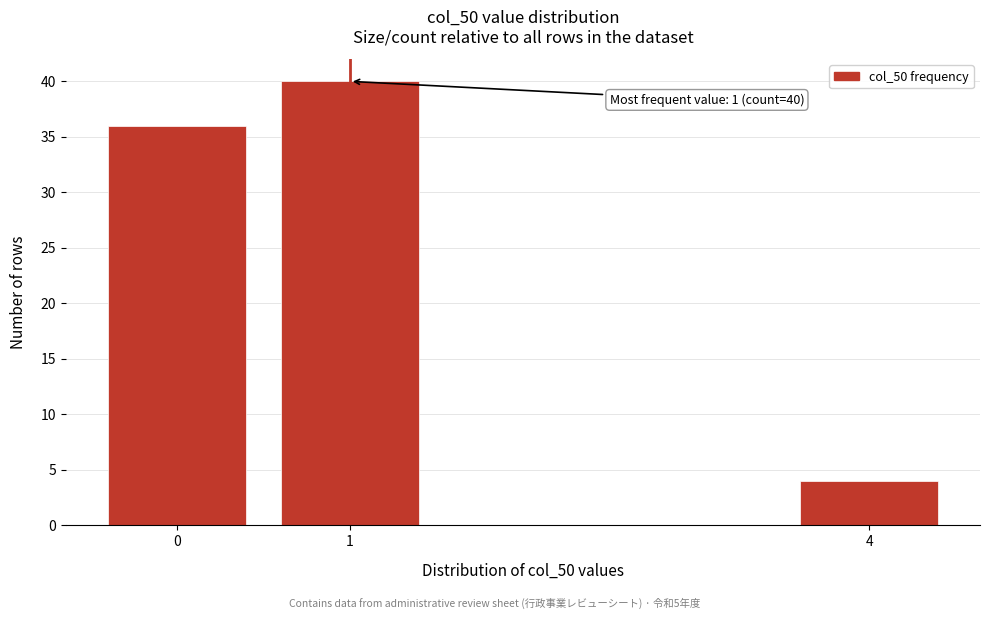

Reading left to right, what are all the values shown in this chart?

36	40	4